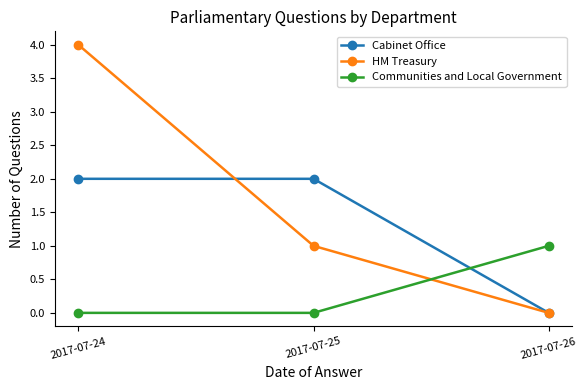

Which category has the highest value in the Communities and Local Government series?

2017-07-26